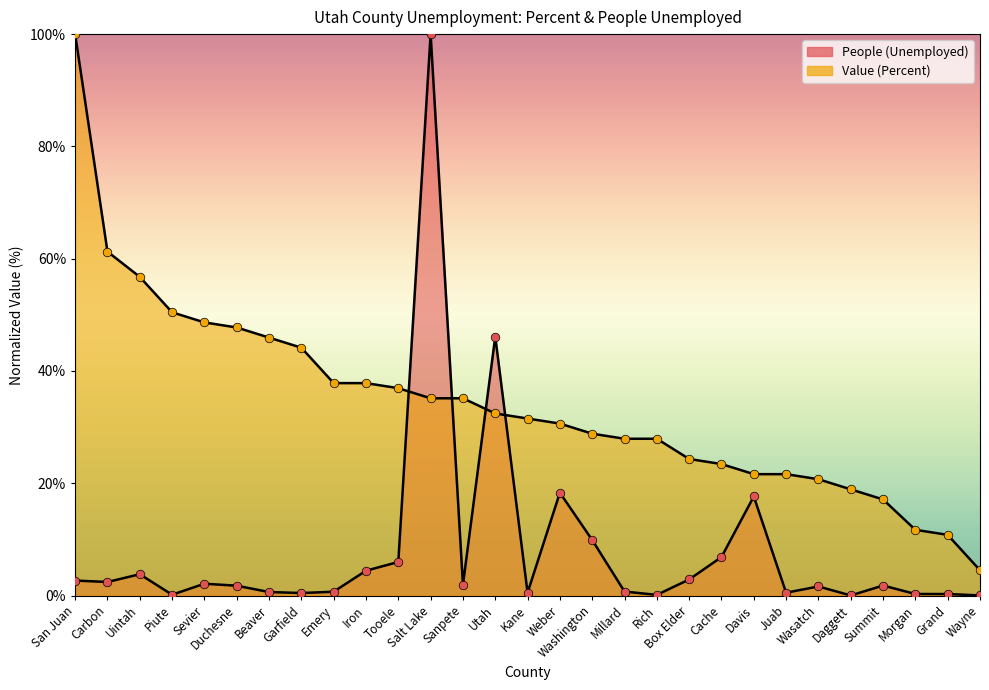

What are all the series names shown in the legend?

People (Unemployed), Value (Percent)